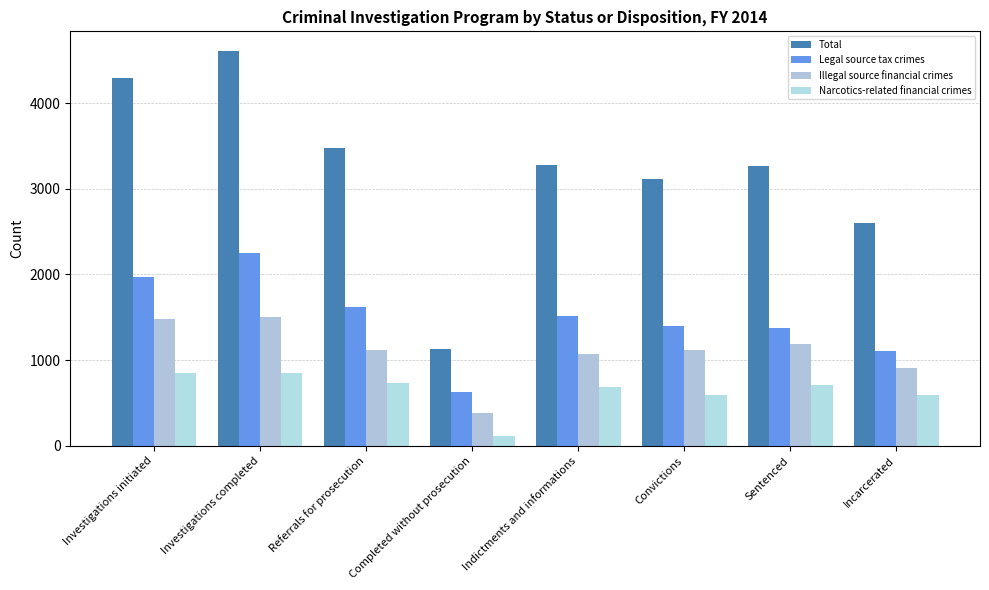

Reading left to right, what are all the values shown in this chart?

Total: Investigations initiated=4297	Investigations completed=4606	Referrals for prosecution=3478	Completed without prosecution=1128	Indictments and informations=3272	Convictions=3110	Sentenced=3268	Incarcerated=2601
Legal source tax crimes: Investigations initiated=1976	Investigations completed=2249	Referrals for prosecution=1621	Completed without prosecution=628	Indictments and informations=1513	Convictions=1398	Sentenced=1373	Incarcerated=1102
Illegal source financial crimes: Investigations initiated=1475	Investigations completed=1502	Referrals for prosecution=1123	Completed without prosecution=379	Indictments and informations=1071	Convictions=1116	Sentenced=1188	Incarcerated=908
Narcotics-related financial crimes: Investigations initiated=846	Investigations completed=855	Referrals for prosecution=734	Completed without prosecution=121	Indictments and informations=688	Convictions=596	Sentenced=707	Incarcerated=591